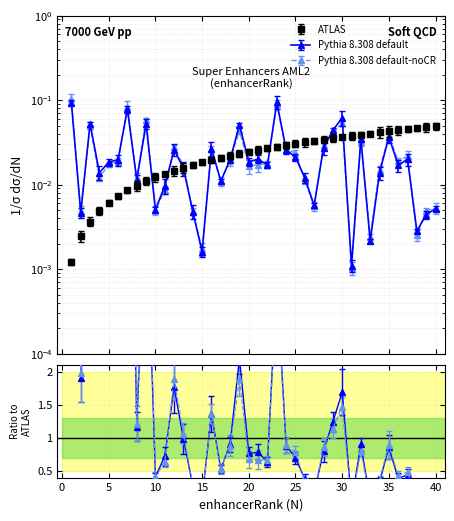

Does the chart display data point markers on the line(s)?

Yes